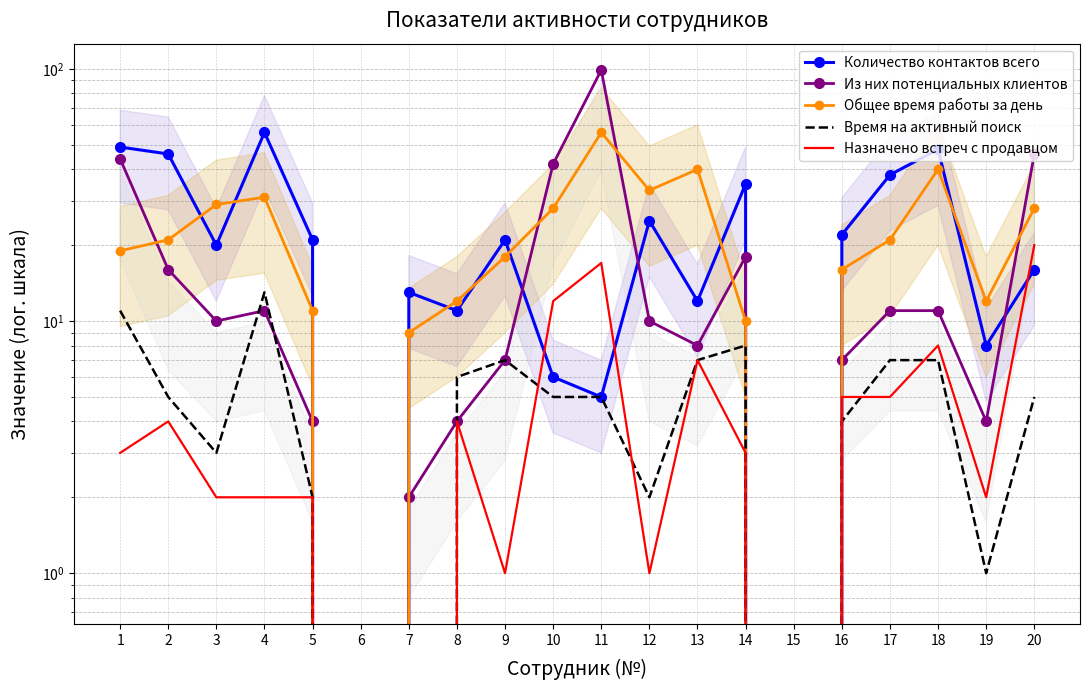

In Из них потенциальных клиентов, how many points are lower than both neighbors (excluding endpoints)?

5